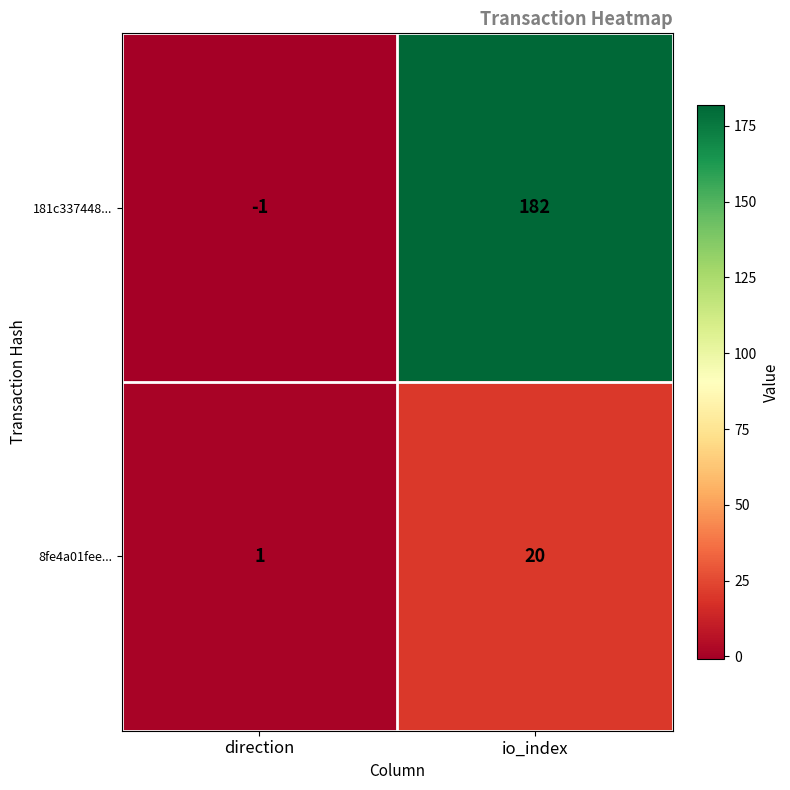

Reading left to right, transcribe all the data shown in this chart.

181c337448...: -1	182
8fe4a01fee...: 1	20